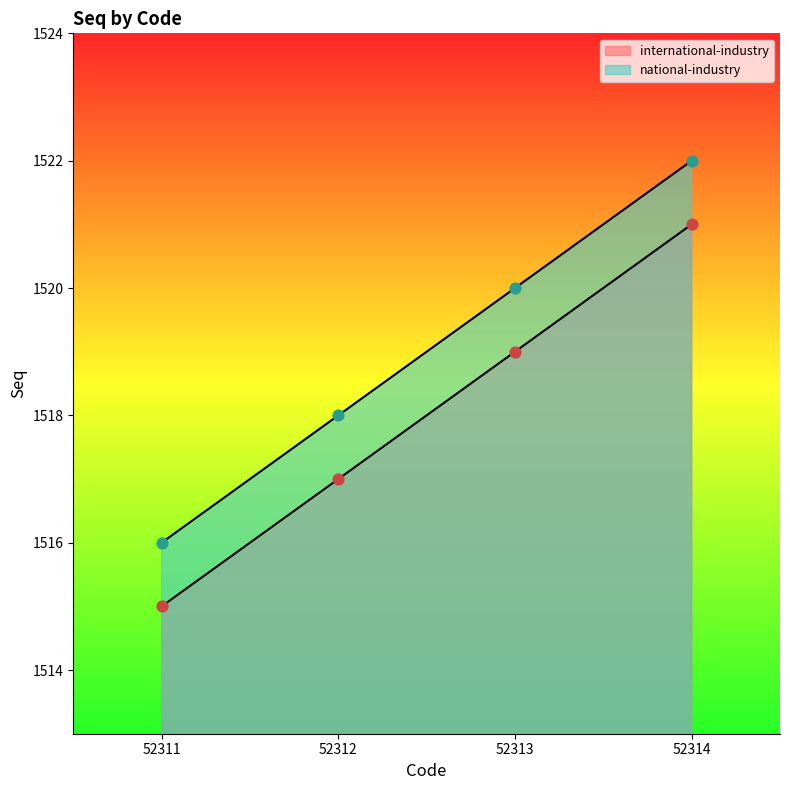

At which category is the sum across all series the highest?

52314